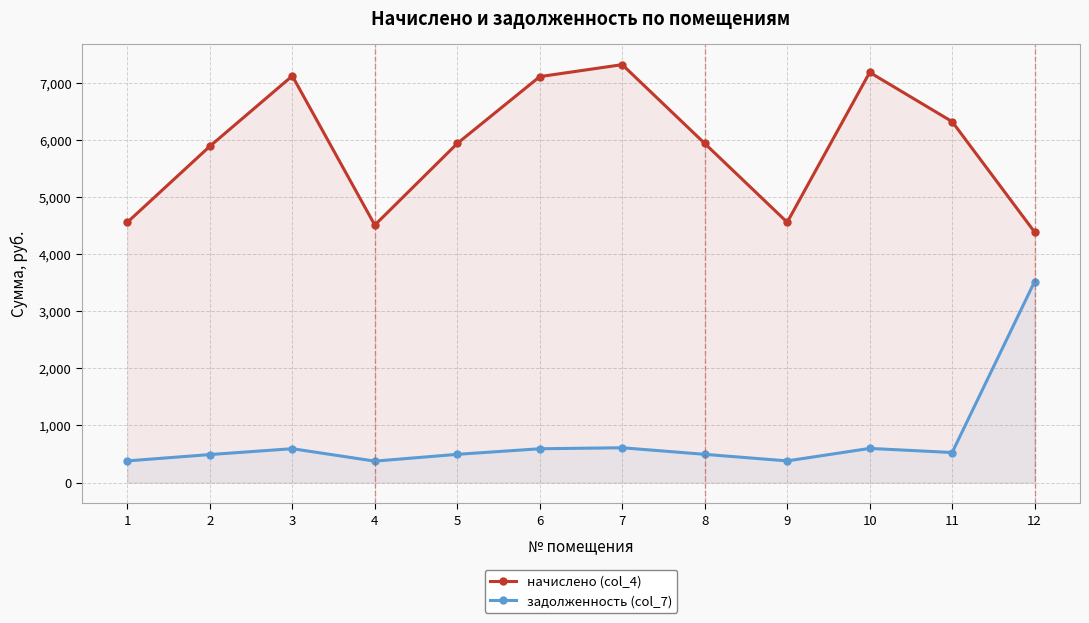

Which label corresponds to the largest value in the chart?

7